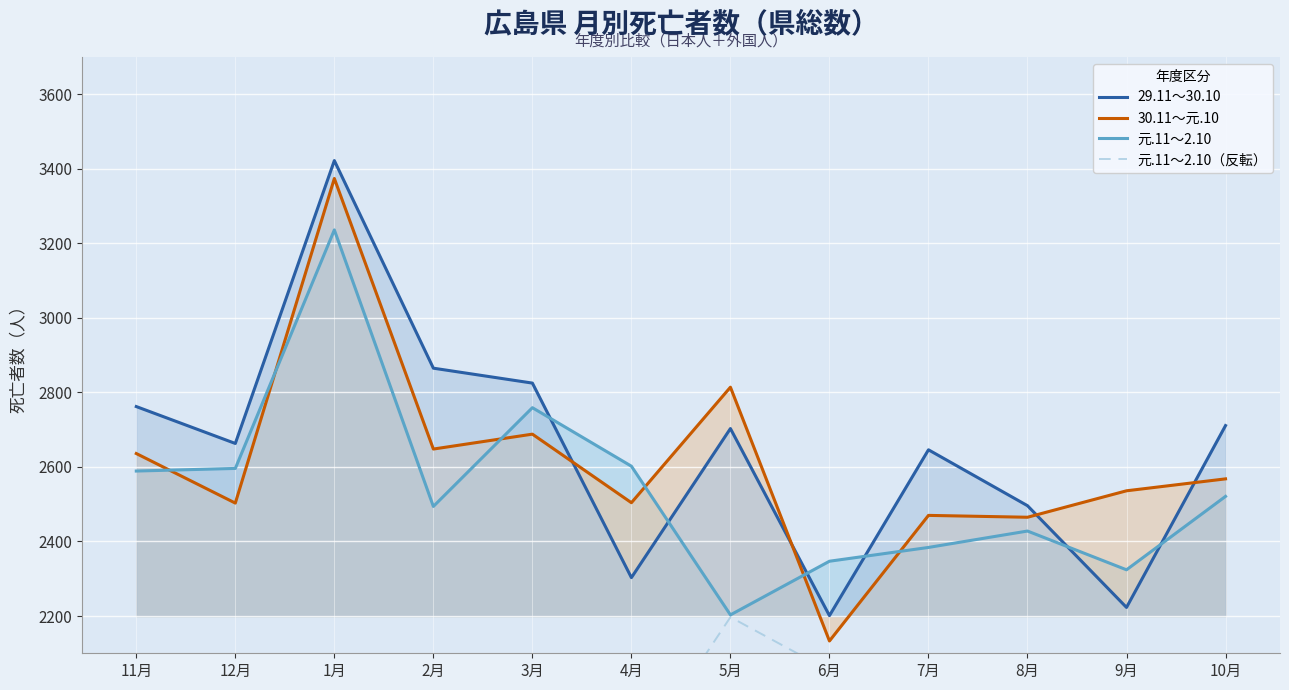

After their last crossing, which series has the higher values: 30.11～元.10 or 元.11～2.10?

30.11～元.10